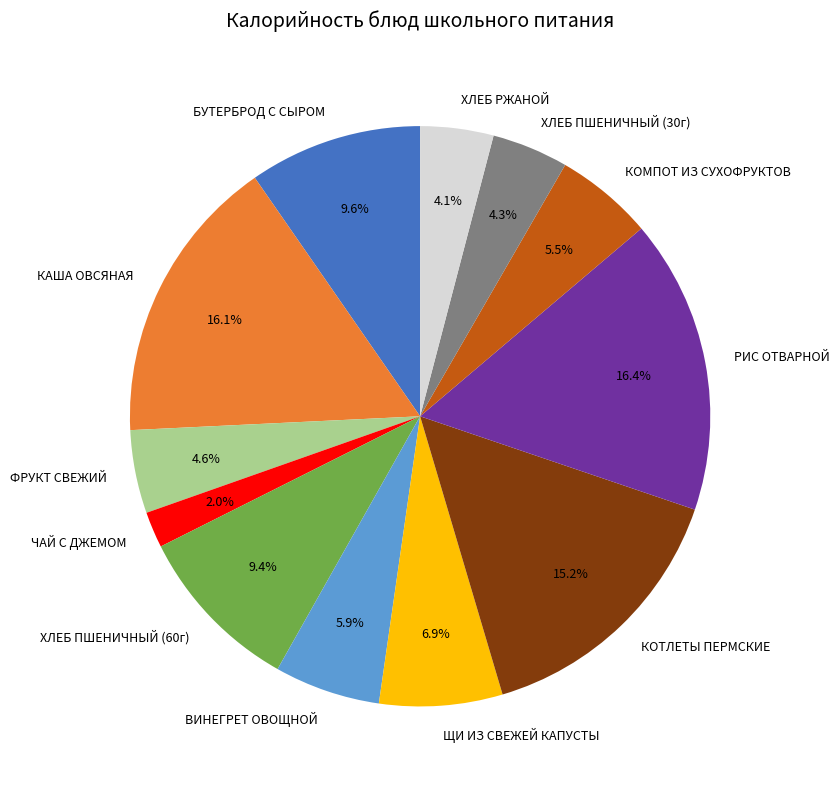

The ХЛЕБ РЖАНОЙ slice represents 16% of the pie. True or false?

False